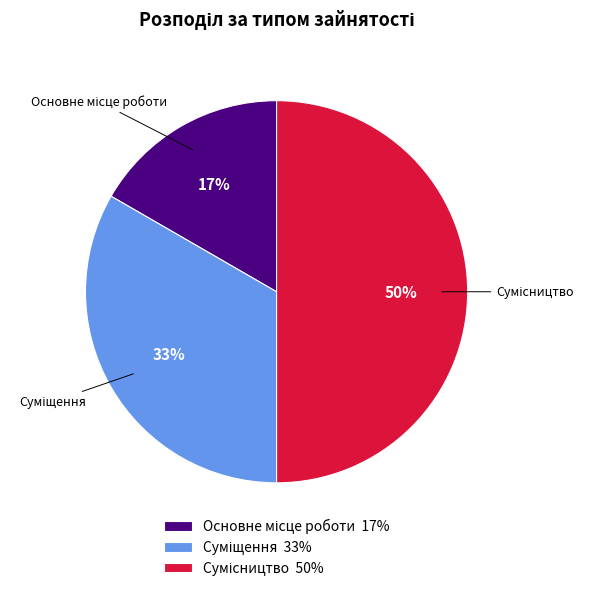

To the nearest percent, what is the average slice percentage?

33%